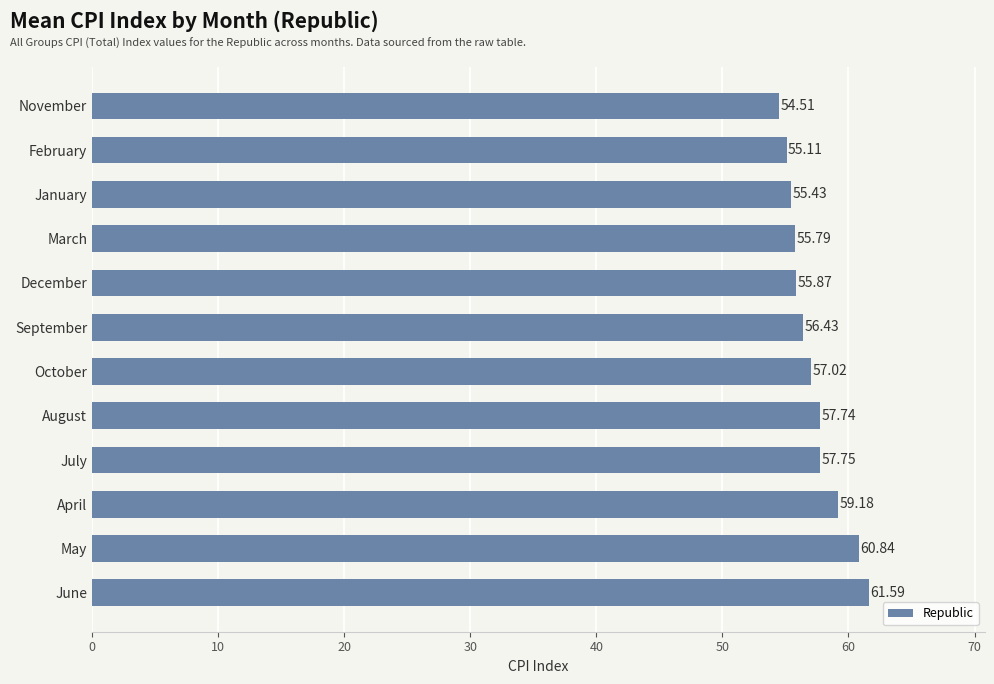

List the labels in order of value, largest first.

June, May, April, July, August, October, September, December, March, January, February, November